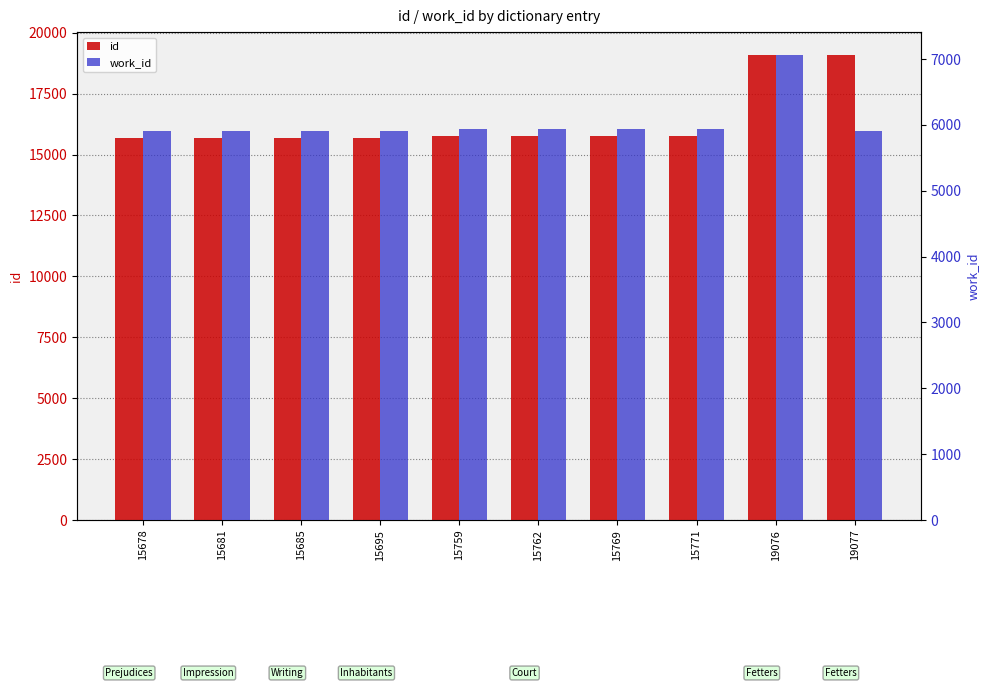

Which series has the largest total across all categories?

id